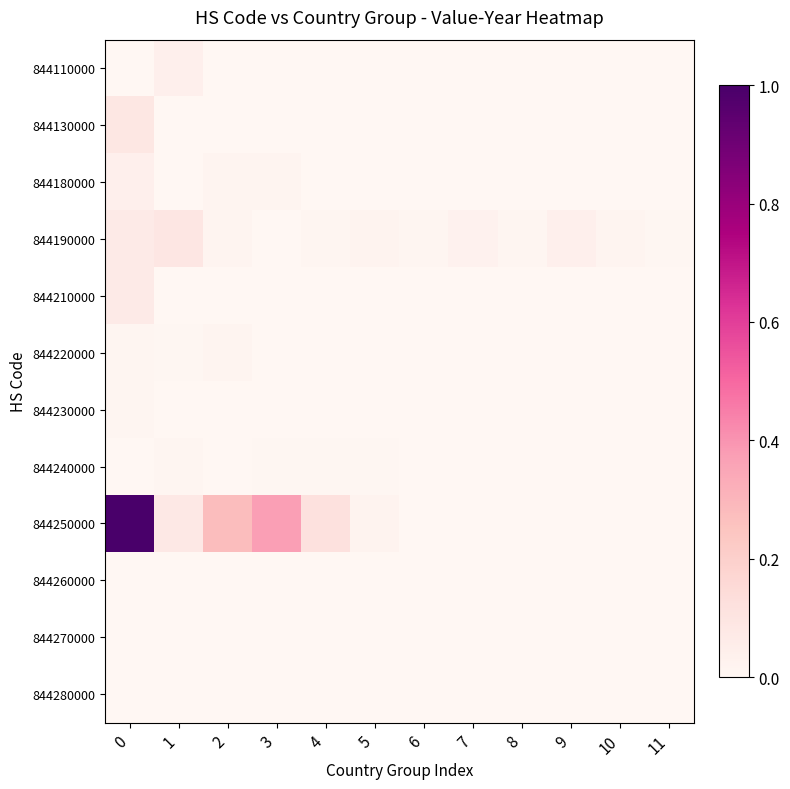

How many categories are shown in the chart?

12